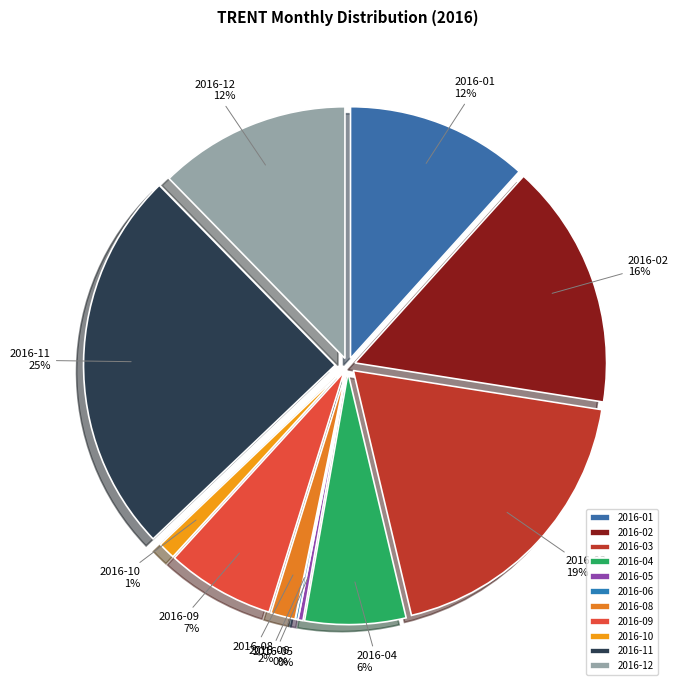

Which slice is the largest?

2016-11